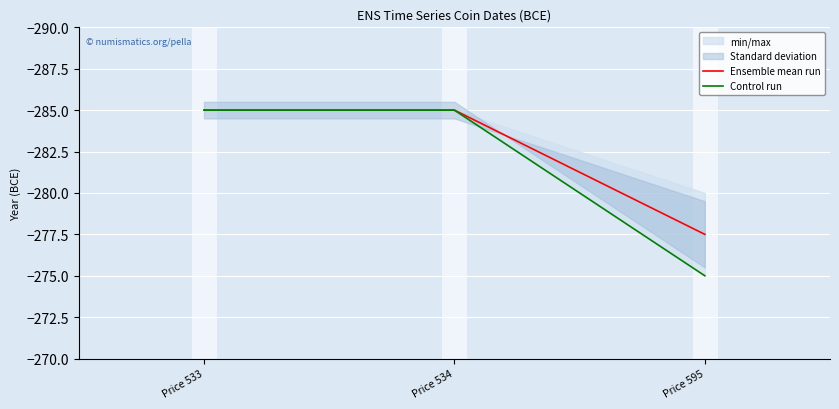

The Ensemble mean run series shows -149.8 at Price 533. True or false?

False